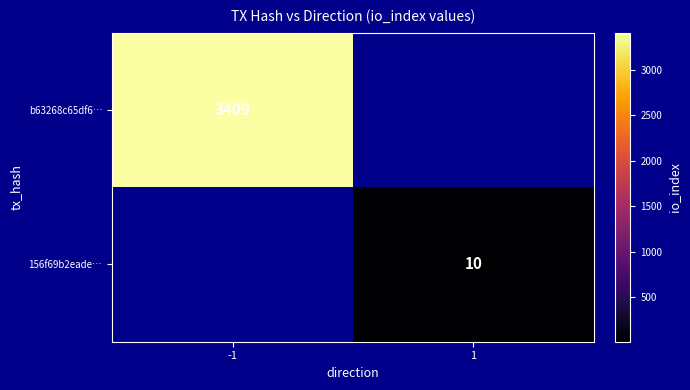

True or false: 156f69b2eade… has a value of 5 at 1.

False